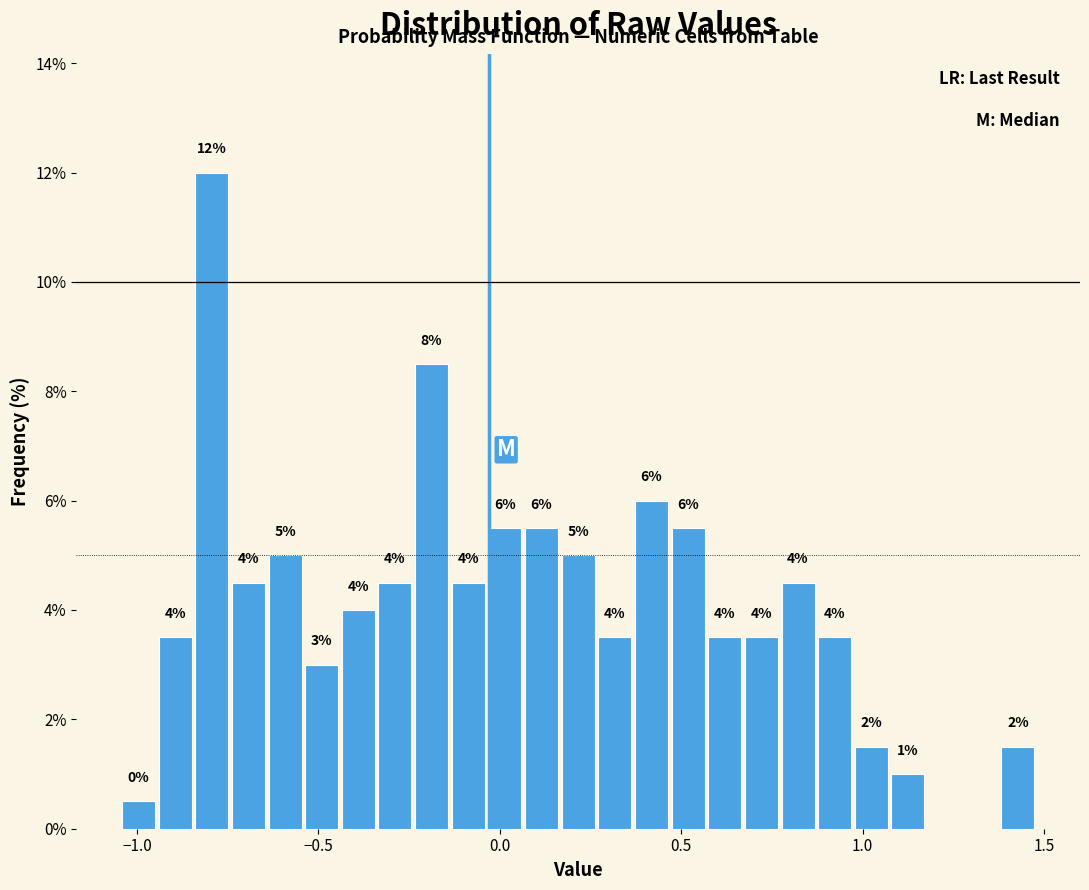

Around what value on the x-axis is the tallest bar? Give the approximate position of its centre, as read against the axis.

-0.80